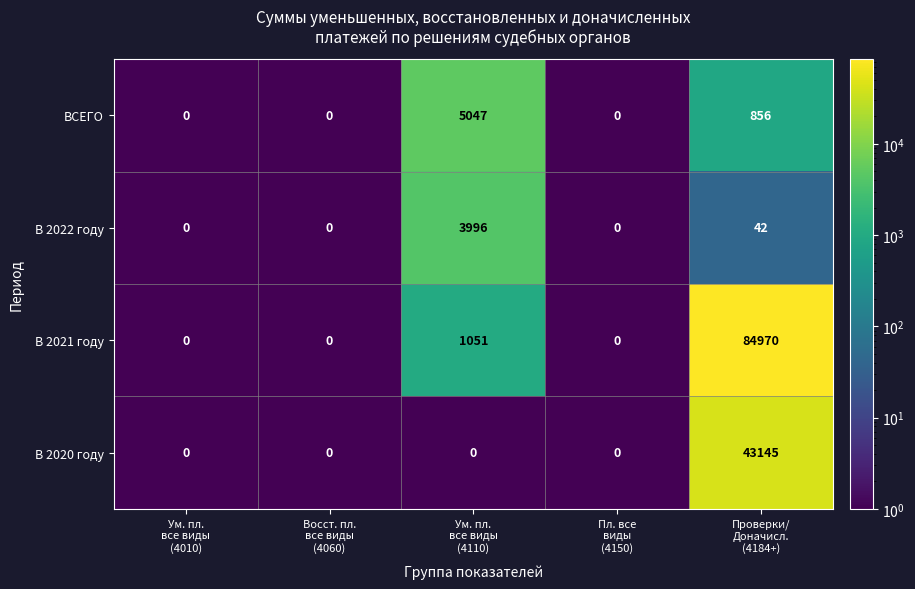

What is the sum of all В 2021 году values?

86021